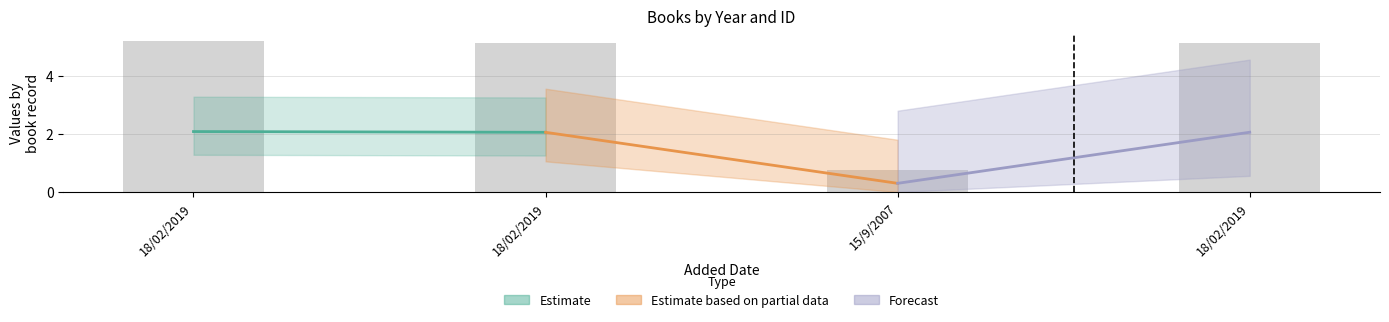

Reading left to right, extract all data points from this chart.

5.2	5.1	0.8	5.1